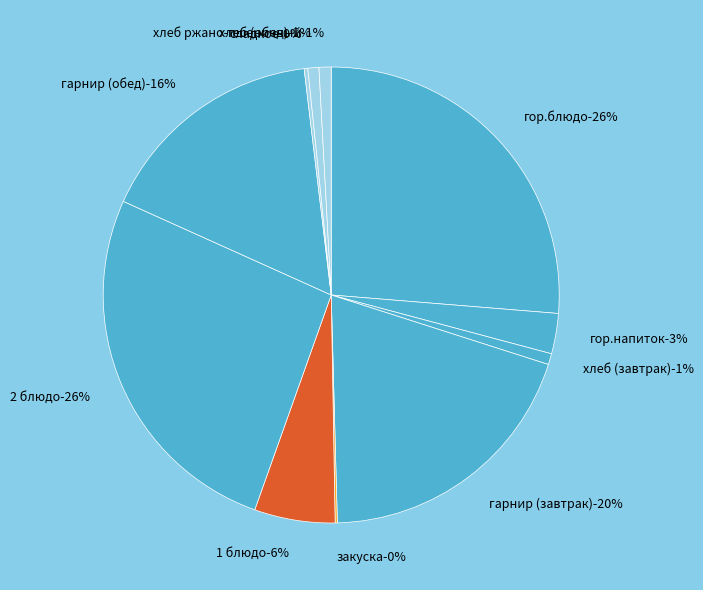

Which category has the biggest portion of the pie?

гор.блюдо